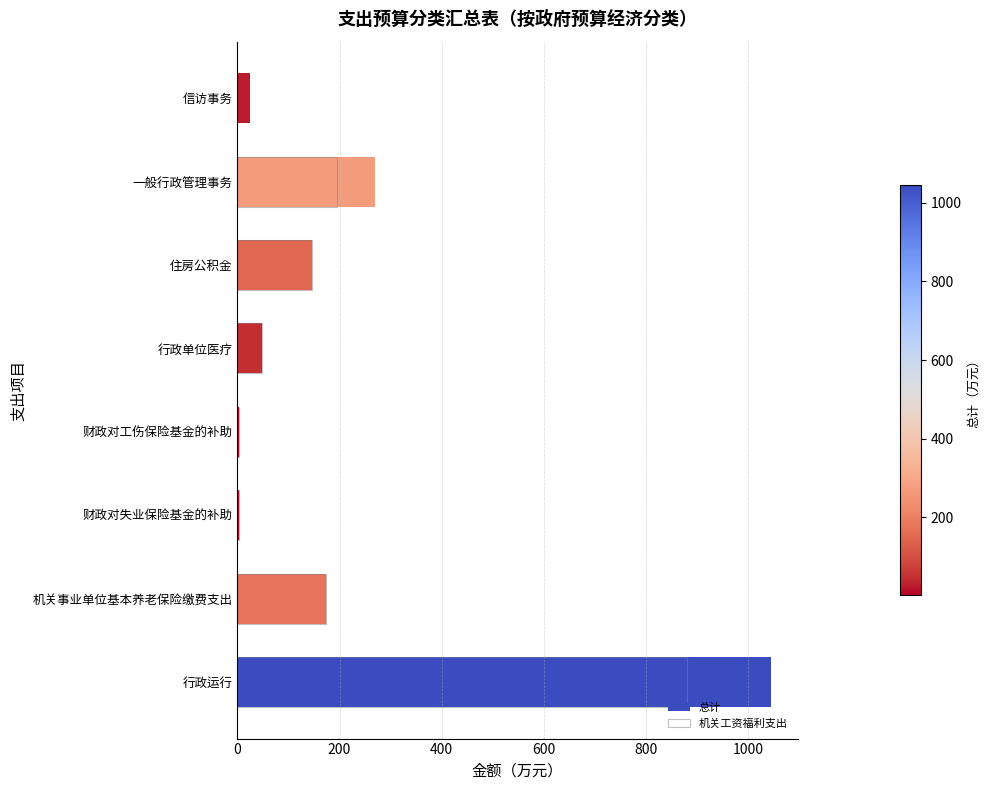

Rank the series at 行政单位医疗 from highest to lowest value.

总计, 机关工资福利支出